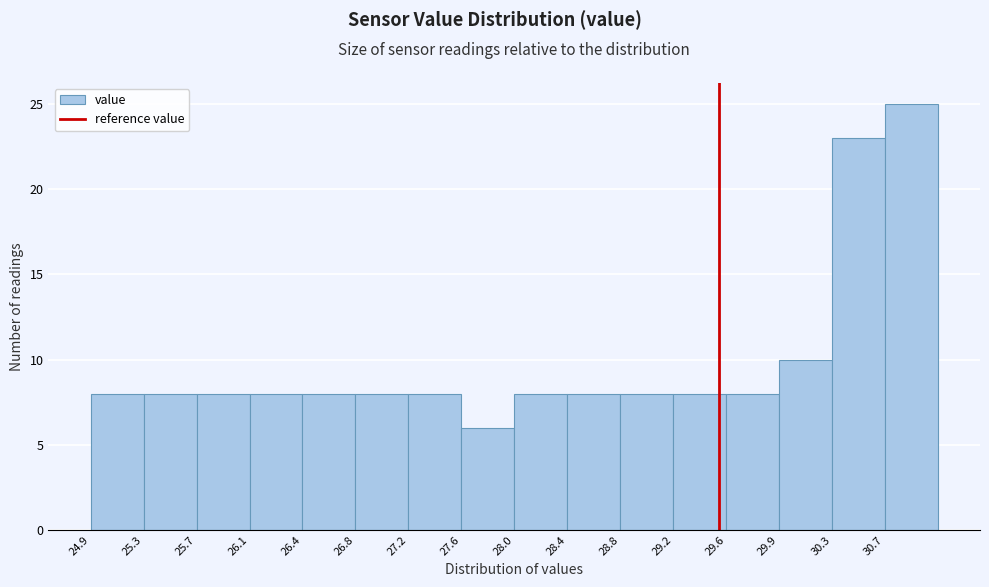

What is the height of the bar covering 29.15 to 29.55 on the x-axis? Neither the bar edges nor the heights are printed on the chart, so give them approximately, as read against the axes.

8